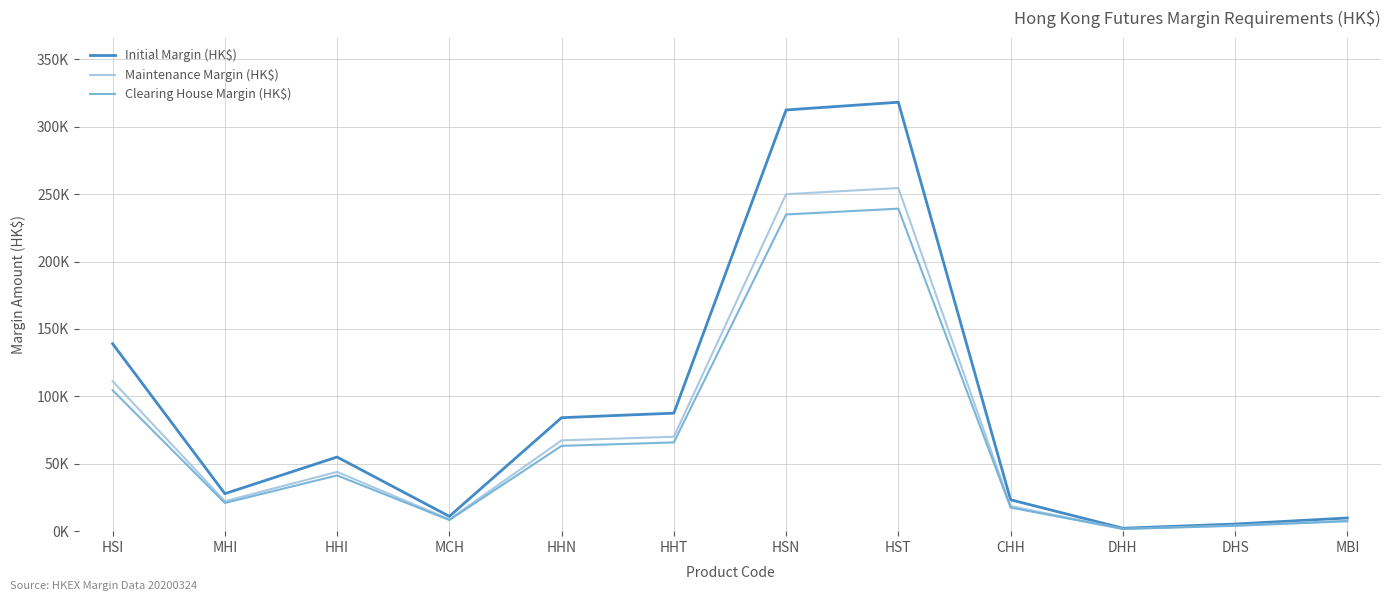

At which category does the chart reach its peak across all series?

HST